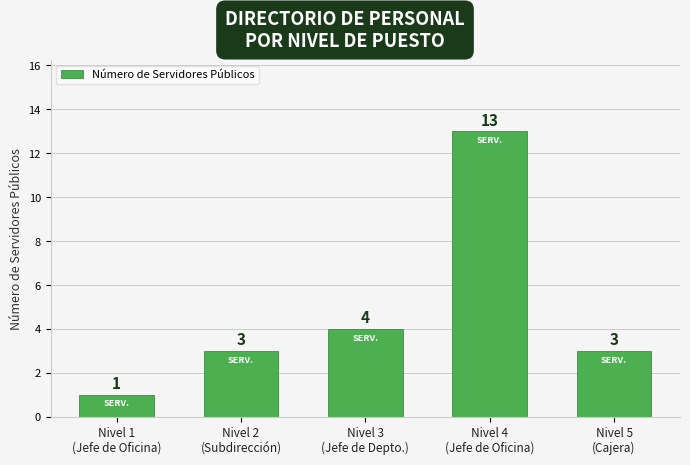

The chart shows a value of 3 at Nivel 5
(Cajera). True or false?

True